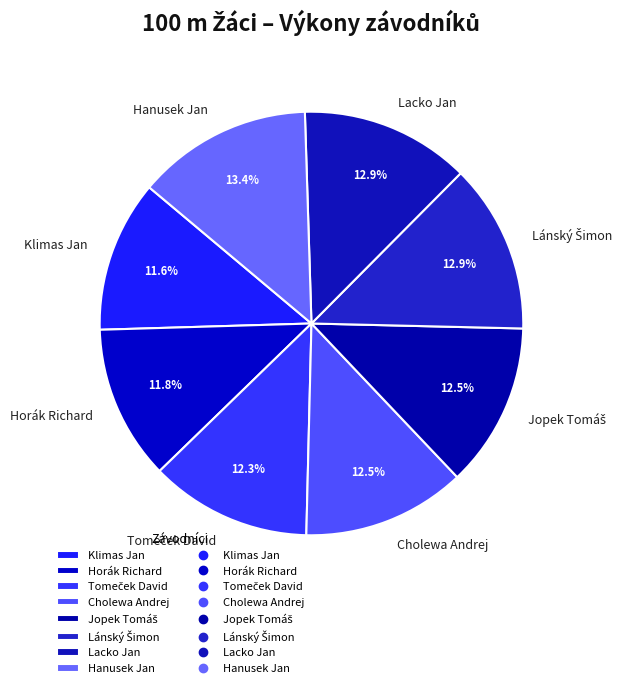

What is the ratio of the value at Hanusek Jan to the value at Klimas Jan?

1.2